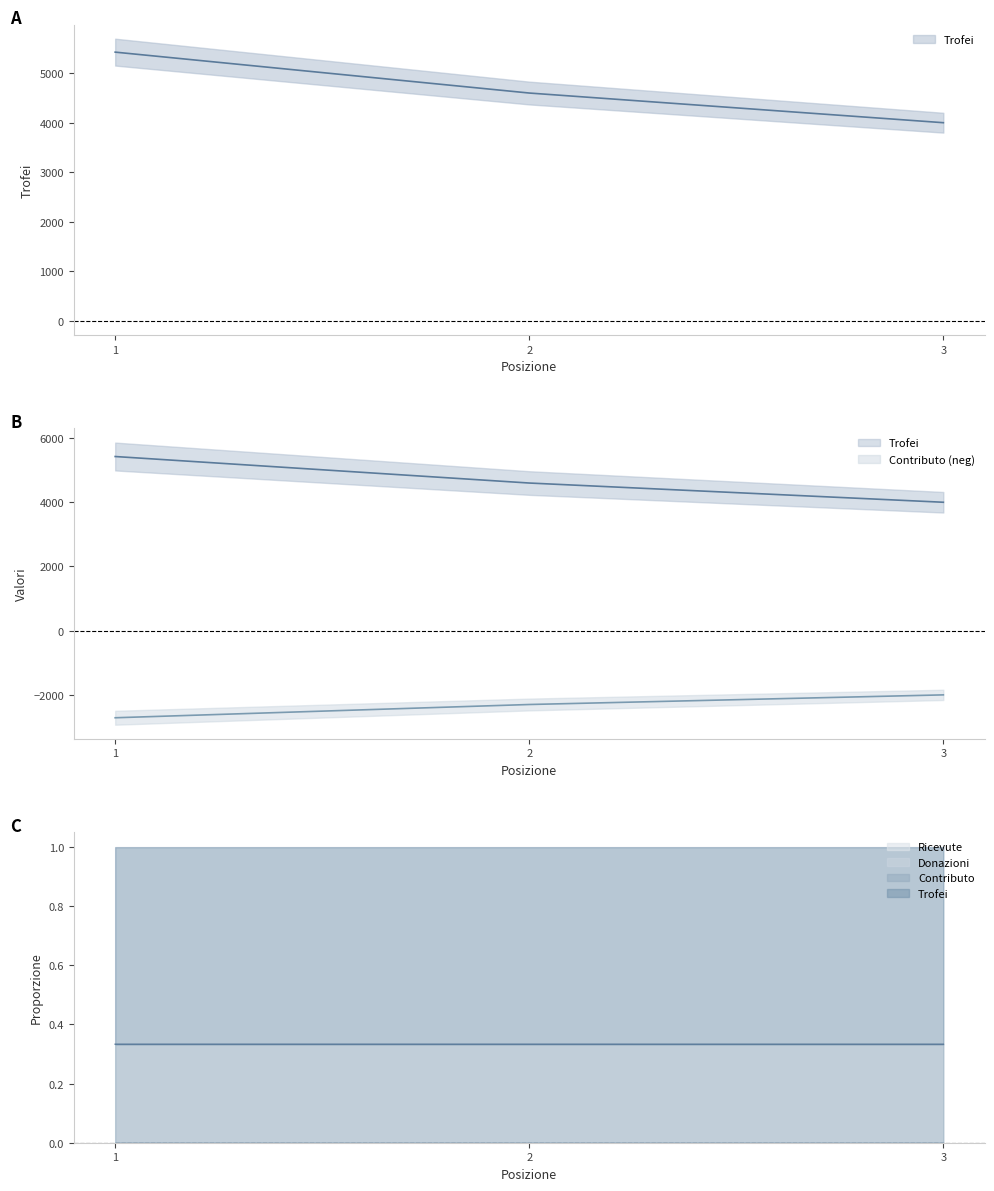

How many categories are shown in the chart?

3